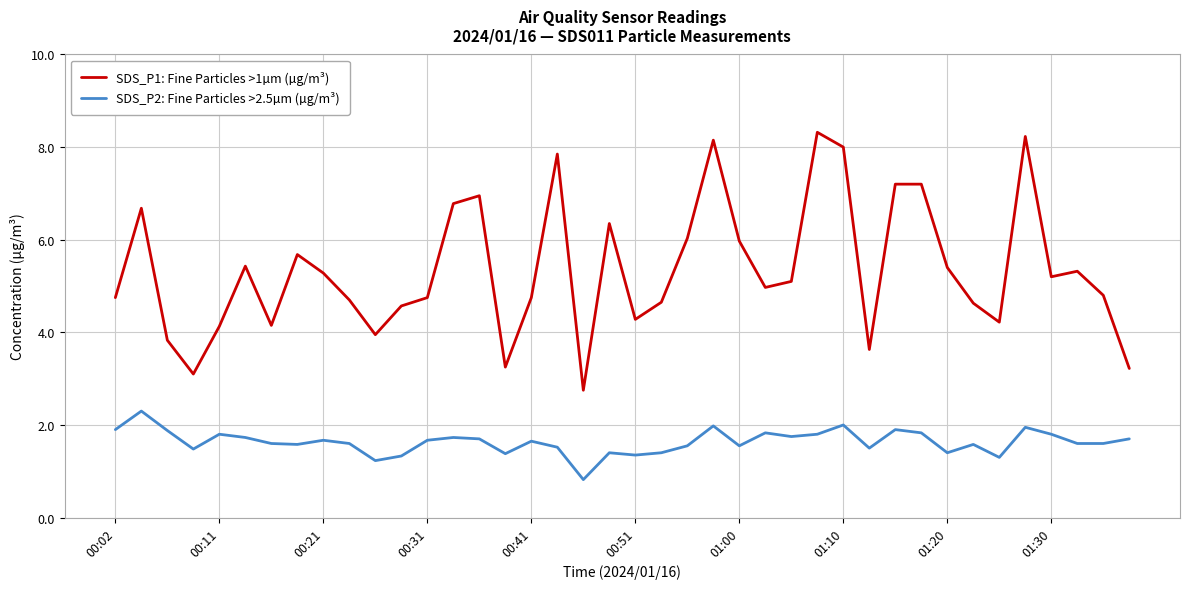

Which series has the largest total across all categories?

SDS_P1: Fine Particles >1µm (µg/m³)